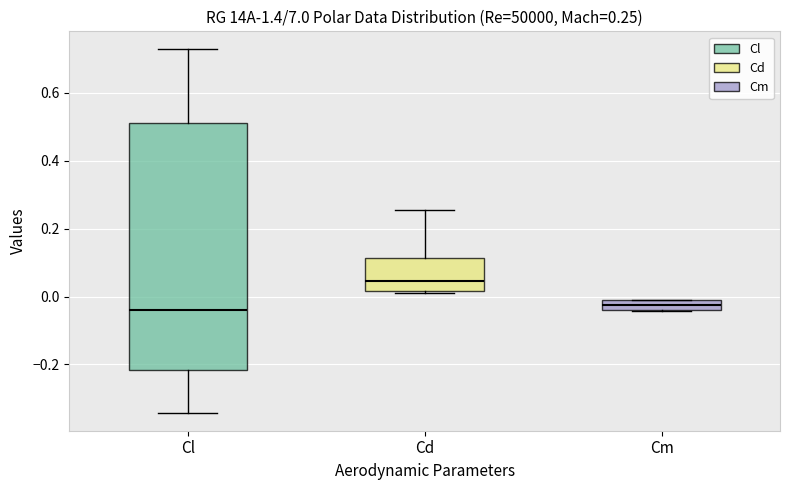

Which box is the tallest, from its lower edge to its upper edge?

Cl